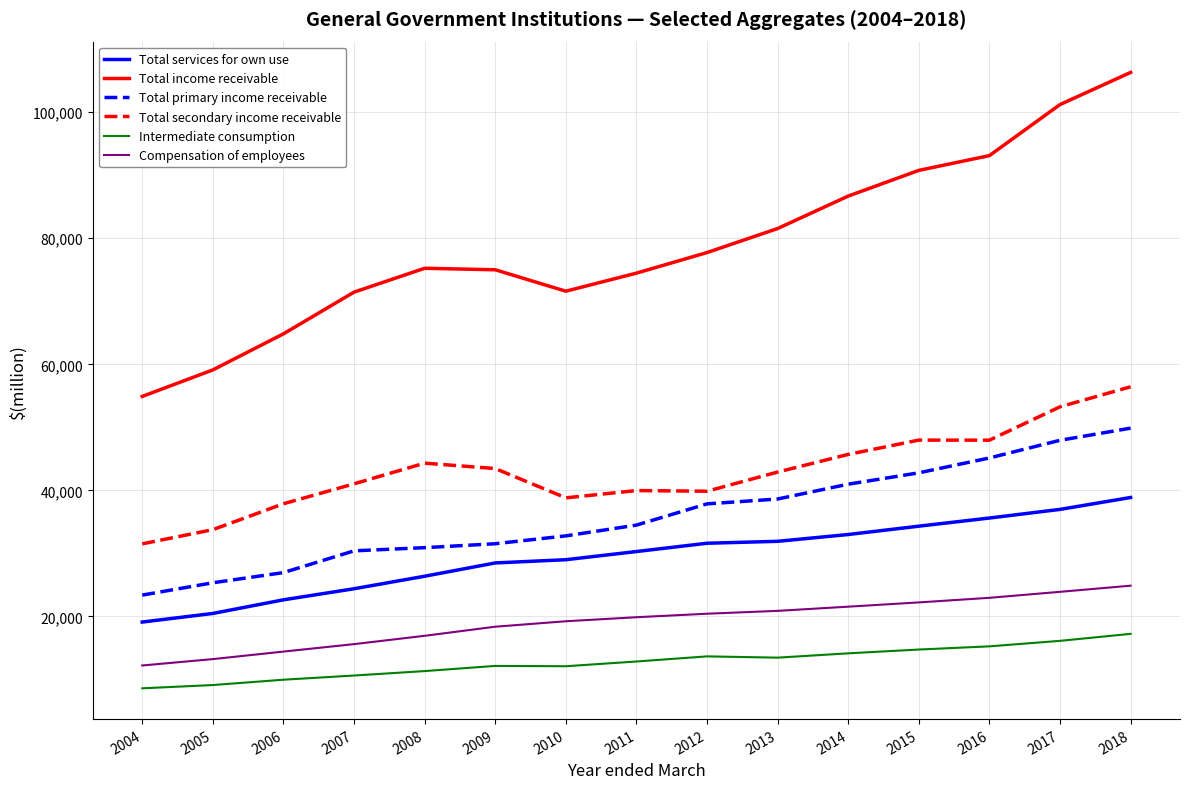

True or false: Total income receivable and Total services for own use intersect in this chart.

False